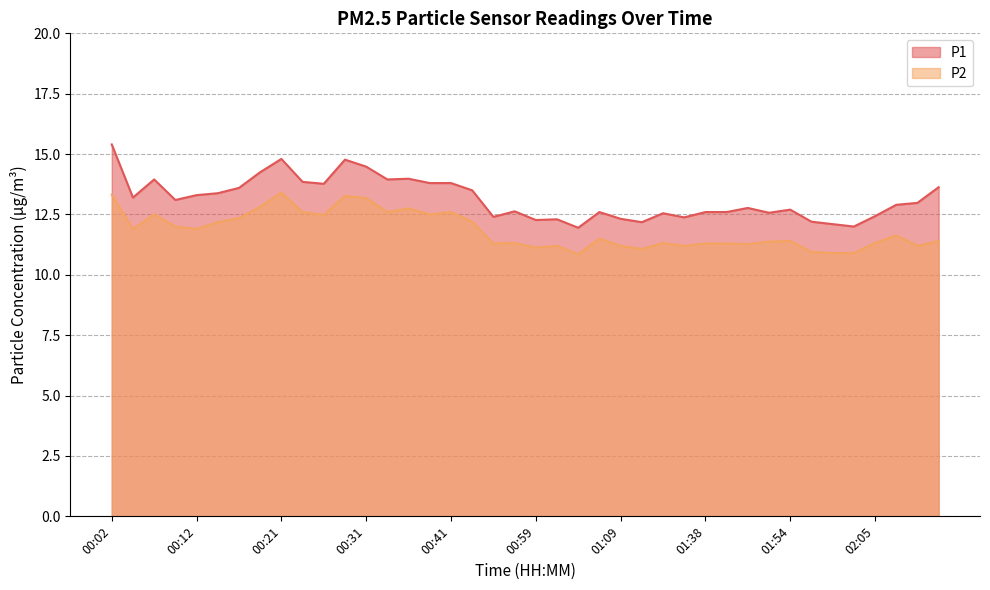

How many lines are shown in the chart?

2